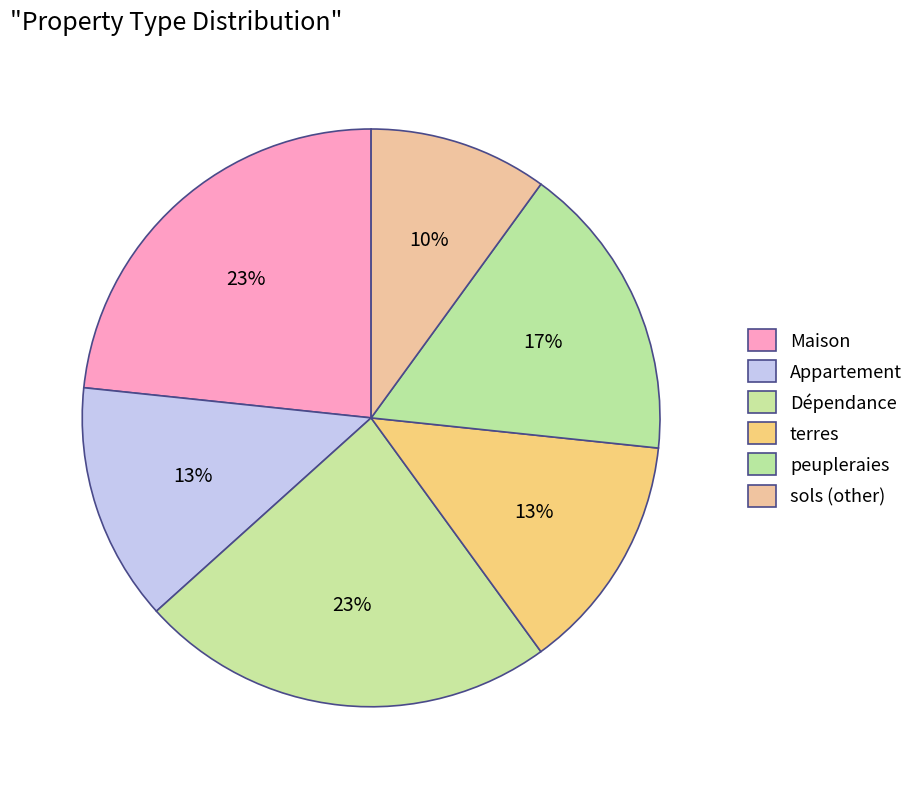

What percentage do terres and Appartement together represent?

26.7%